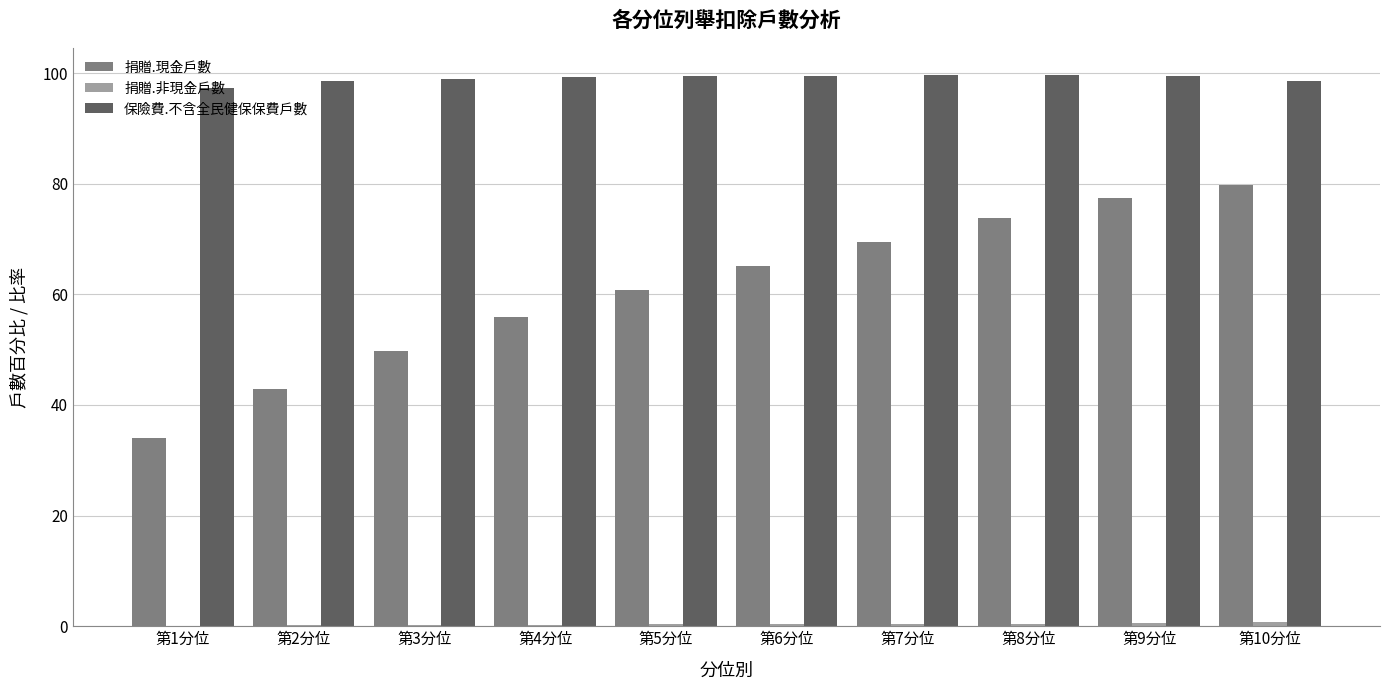

Which series has the largest total across all categories?

保險費.不含全民健保保費戶數